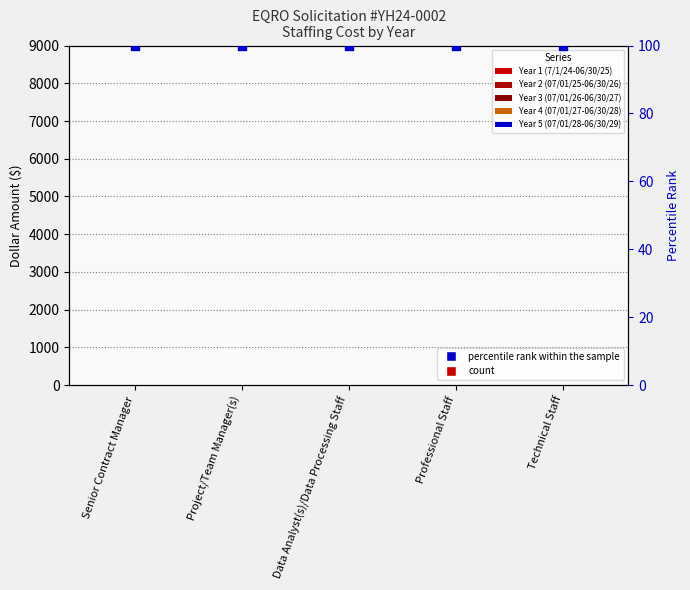

Which series reaches the maximum Y coordinate?

percentile rank within the sample